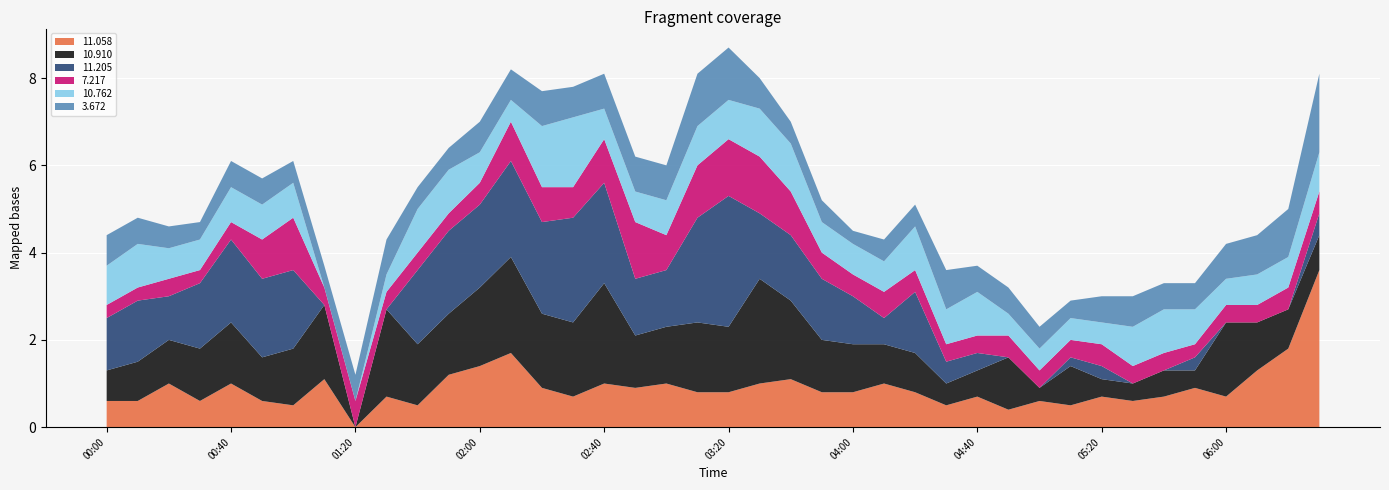

Reading left to right, transcribe all the data shown in this chart.

11.058: 2008/03/11 00:00=0.6	2008/03/11 00:10=0.6	2008/03/11 00:20=1.0	2008/03/11 00:30=0.6	2008/03/11 00:40=1.0	2008/03/11 00:50=0.6	2008/03/11 01:00=0.5	2008/03/11 01:10=1.1	2008/03/11 01:20=0.0	2008/03/11 01:30=0.7	2008/03/11 01:40=0.5	2008/03/11 01:50=1.2	2008/03/11 02:00=1.4	2008/03/11 02:10=1.7	2008/03/11 02:20=0.9	2008/03/11 02:30=0.7	2008/03/11 02:40=1.0	2008/03/11 02:50=0.9	2008/03/11 03:00=1.0	2008/03/11 03:10=0.8	2008/03/11 03:20=0.8	2008/03/11 03:30=1.0	2008/03/11 03:40=1.1	2008/03/11 03:50=0.8	2008/03/11 04:00=0.8	2008/03/11 04:10=1.0	2008/03/11 04:20=0.8	2008/03/11 04:30=0.5	2008/03/11 04:40=0.7	2008/03/11 04:50=0.4	2008/03/11 05:00=0.6	2008/03/11 05:10=0.5	2008/03/11 05:20=0.7	2008/03/11 05:30=0.6	2008/03/11 05:40=0.7	2008/03/11 05:50=0.9	2008/03/11 06:00=0.7	2008/03/11 06:10=1.3	2008/03/11 06:20=1.8	2008/03/11 06:30=3.6
10.910: 2008/03/11 00:00=0.7	2008/03/11 00:10=0.9	2008/03/11 00:20=1.0	2008/03/11 00:30=1.2	2008/03/11 00:40=1.4	2008/03/11 00:50=1.0	2008/03/11 01:00=1.3	2008/03/11 01:10=1.7	2008/03/11 01:20=0.0	2008/03/11 01:30=2.0	2008/03/11 01:40=1.4	2008/03/11 01:50=1.4	2008/03/11 02:00=1.8	2008/03/11 02:10=2.2	2008/03/11 02:20=1.7	2008/03/11 02:30=1.7	2008/03/11 02:40=2.3	2008/03/11 02:50=1.2	2008/03/11 03:00=1.3	2008/03/11 03:10=1.6	2008/03/11 03:20=1.5	2008/03/11 03:30=2.4	2008/03/11 03:40=1.8	2008/03/11 03:50=1.2	2008/03/11 04:00=1.1	2008/03/11 04:10=0.9	2008/03/11 04:20=0.9	2008/03/11 04:30=0.5	2008/03/11 04:40=0.6	2008/03/11 04:50=1.2	2008/03/11 05:00=0.3	2008/03/11 05:10=0.9	2008/03/11 05:20=0.4	2008/03/11 05:30=0.4	2008/03/11 05:40=0.6	2008/03/11 05:50=0.4	2008/03/11 06:00=1.7	2008/03/11 06:10=1.1	2008/03/11 06:20=0.9	2008/03/11 06:30=0.8
11.205: 2008/03/11 00:00=1.2	2008/03/11 00:10=1.4	2008/03/11 00:20=1.0	2008/03/11 00:30=1.5	2008/03/11 00:40=1.9	2008/03/11 00:50=1.8	2008/03/11 01:00=1.8	2008/03/11 01:10=0.0	2008/03/11 01:20=0.0	2008/03/11 01:30=0.0	2008/03/11 01:40=1.7	2008/03/11 01:50=1.9	2008/03/11 02:00=1.9	2008/03/11 02:10=2.2	2008/03/11 02:20=2.1	2008/03/11 02:30=2.4	2008/03/11 02:40=2.3	2008/03/11 02:50=1.3	2008/03/11 03:00=1.3	2008/03/11 03:10=2.4	2008/03/11 03:20=3.0	2008/03/11 03:30=1.5	2008/03/11 03:40=1.5	2008/03/11 03:50=1.4	2008/03/11 04:00=1.1	2008/03/11 04:10=0.6	2008/03/11 04:20=1.4	2008/03/11 04:30=0.5	2008/03/11 04:40=0.4	2008/03/11 04:50=0.0	2008/03/11 05:00=0.0	2008/03/11 05:10=0.2	2008/03/11 05:20=0.3	2008/03/11 05:30=0.0	2008/03/11 05:40=0.0	2008/03/11 05:50=0.3	2008/03/11 06:00=0.0	2008/03/11 06:10=0.0	2008/03/11 06:20=0.0	2008/03/11 06:30=0.5
7.217: 2008/03/11 00:00=0.3	2008/03/11 00:10=0.3	2008/03/11 00:20=0.4	2008/03/11 00:30=0.3	2008/03/11 00:40=0.4	2008/03/11 00:50=0.9	2008/03/11 01:00=1.2	2008/03/11 01:10=0.4	2008/03/11 01:20=0.6	2008/03/11 01:30=0.4	2008/03/11 01:40=0.4	2008/03/11 01:50=0.4	2008/03/11 02:00=0.5	2008/03/11 02:10=0.9	2008/03/11 02:20=0.8	2008/03/11 02:30=0.7	2008/03/11 02:40=1.0	2008/03/11 02:50=1.3	2008/03/11 03:00=0.8	2008/03/11 03:10=1.2	2008/03/11 03:20=1.3	2008/03/11 03:30=1.3	2008/03/11 03:40=1.0	2008/03/11 03:50=0.6	2008/03/11 04:00=0.5	2008/03/11 04:10=0.6	2008/03/11 04:20=0.5	2008/03/11 04:30=0.4	2008/03/11 04:40=0.4	2008/03/11 04:50=0.5	2008/03/11 05:00=0.4	2008/03/11 05:10=0.4	2008/03/11 05:20=0.5	2008/03/11 05:30=0.4	2008/03/11 05:40=0.4	2008/03/11 05:50=0.3	2008/03/11 06:00=0.4	2008/03/11 06:10=0.4	2008/03/11 06:20=0.5	2008/03/11 06:30=0.5
10.762: 2008/03/11 00:00=0.9	2008/03/11 00:10=1.0	2008/03/11 00:20=0.7	2008/03/11 00:30=0.7	2008/03/11 00:40=0.8	2008/03/11 00:50=0.8	2008/03/11 01:00=0.8	2008/03/11 01:10=0.0	2008/03/11 01:20=0.0	2008/03/11 01:30=0.4	2008/03/11 01:40=1.0	2008/03/11 01:50=1.0	2008/03/11 02:00=0.7	2008/03/11 02:10=0.5	2008/03/11 02:20=1.4	2008/03/11 02:30=1.6	2008/03/11 02:40=0.7	2008/03/11 02:50=0.7	2008/03/11 03:00=0.8	2008/03/11 03:10=0.9	2008/03/11 03:20=0.9	2008/03/11 03:30=1.1	2008/03/11 03:40=1.1	2008/03/11 03:50=0.7	2008/03/11 04:00=0.7	2008/03/11 04:10=0.7	2008/03/11 04:20=1.0	2008/03/11 04:30=0.8	2008/03/11 04:40=1.0	2008/03/11 04:50=0.5	2008/03/11 05:00=0.5	2008/03/11 05:10=0.5	2008/03/11 05:20=0.5	2008/03/11 05:30=0.9	2008/03/11 05:40=1.0	2008/03/11 05:50=0.8	2008/03/11 06:00=0.6	2008/03/11 06:10=0.7	2008/03/11 06:20=0.7	2008/03/11 06:30=0.9
3.672: 2008/03/11 00:00=0.7	2008/03/11 00:10=0.6	2008/03/11 00:20=0.5	2008/03/11 00:30=0.4	2008/03/11 00:40=0.6	2008/03/11 00:50=0.6	2008/03/11 01:00=0.5	2008/03/11 01:10=0.5	2008/03/11 01:20=0.6	2008/03/11 01:30=0.8	2008/03/11 01:40=0.5	2008/03/11 01:50=0.5	2008/03/11 02:00=0.7	2008/03/11 02:10=0.7	2008/03/11 02:20=0.8	2008/03/11 02:30=0.7	2008/03/11 02:40=0.8	2008/03/11 02:50=0.8	2008/03/11 03:00=0.8	2008/03/11 03:10=1.2	2008/03/11 03:20=1.2	2008/03/11 03:30=0.7	2008/03/11 03:40=0.5	2008/03/11 03:50=0.5	2008/03/11 04:00=0.3	2008/03/11 04:10=0.5	2008/03/11 04:20=0.5	2008/03/11 04:30=0.9	2008/03/11 04:40=0.6	2008/03/11 04:50=0.6	2008/03/11 05:00=0.5	2008/03/11 05:10=0.4	2008/03/11 05:20=0.6	2008/03/11 05:30=0.7	2008/03/11 05:40=0.6	2008/03/11 05:50=0.6	2008/03/11 06:00=0.8	2008/03/11 06:10=0.9	2008/03/11 06:20=1.1	2008/03/11 06:30=1.8